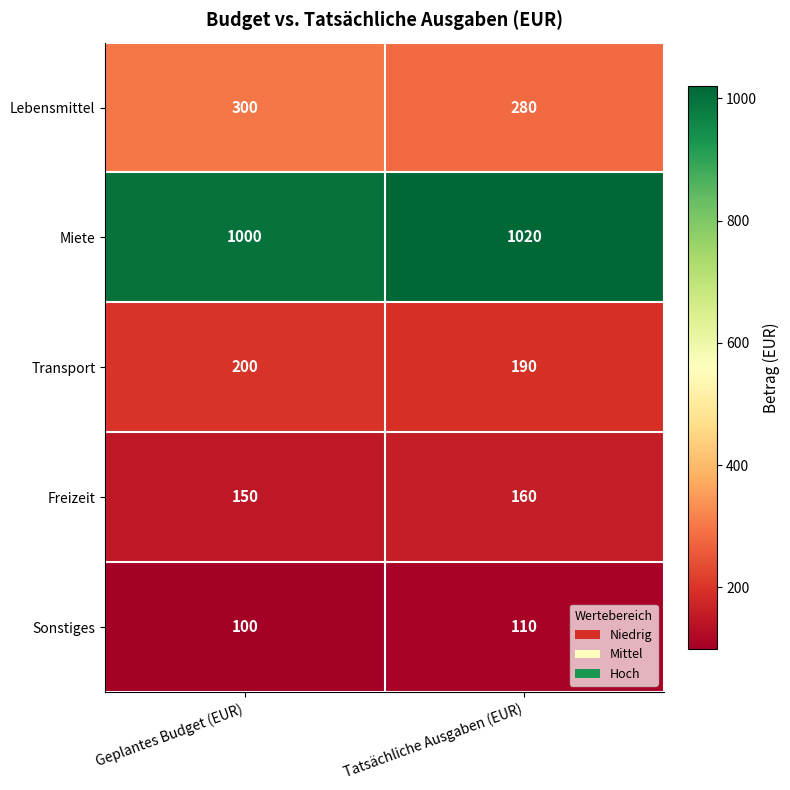

What is the sum of all Freizeit values?

310